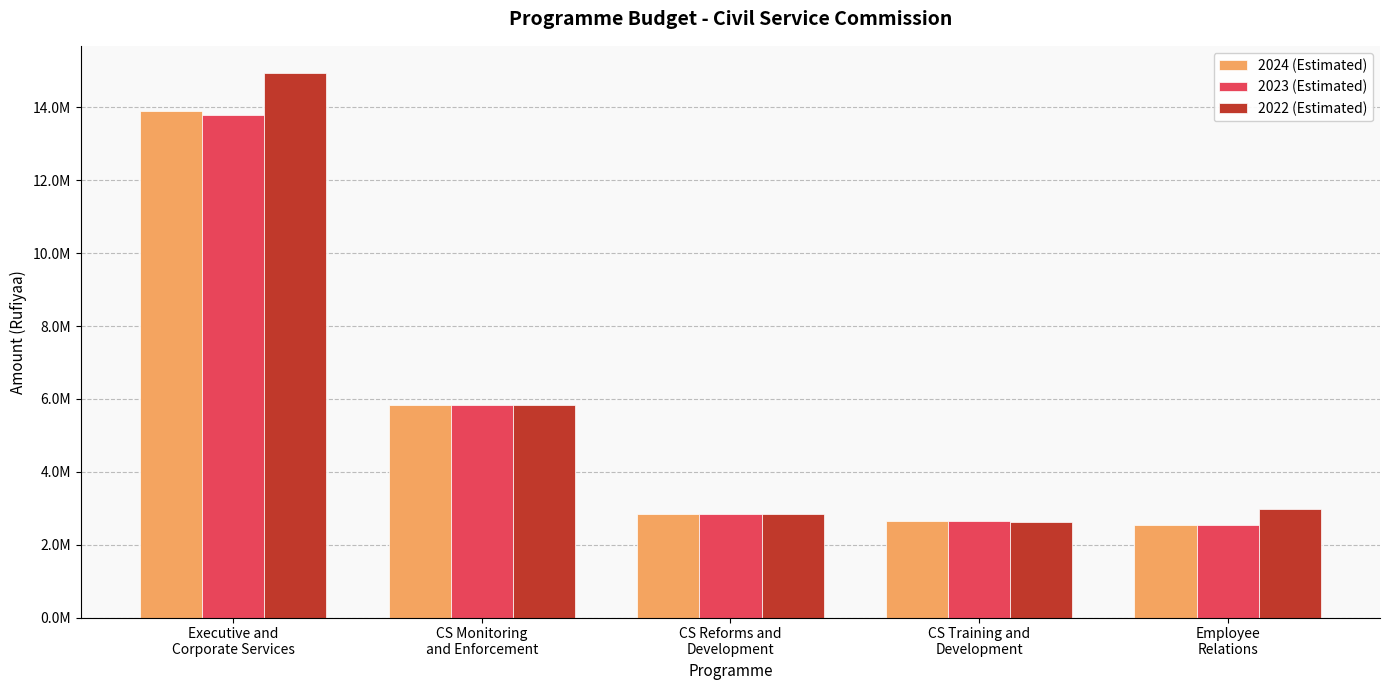

What are all the series names shown in the legend?

2024 (Estimated), 2023 (Estimated), 2022 (Estimated)